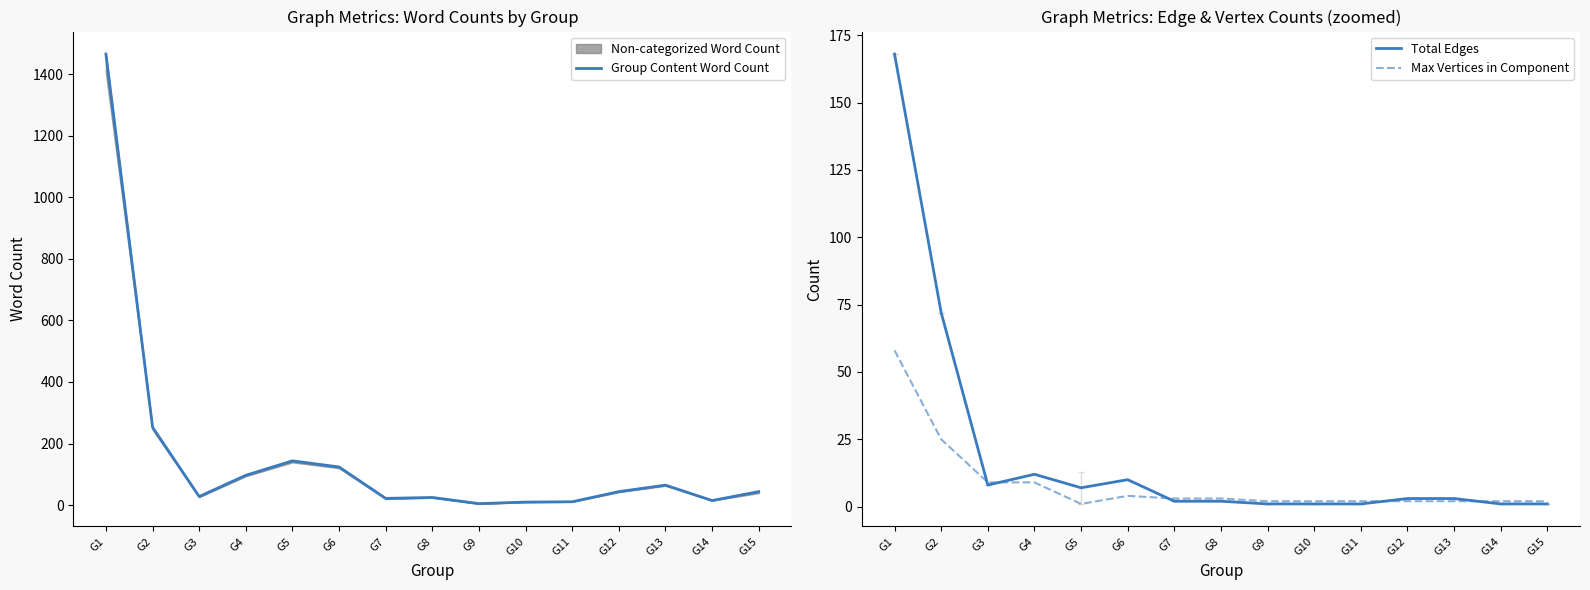

What is the smallest value displayed?

1